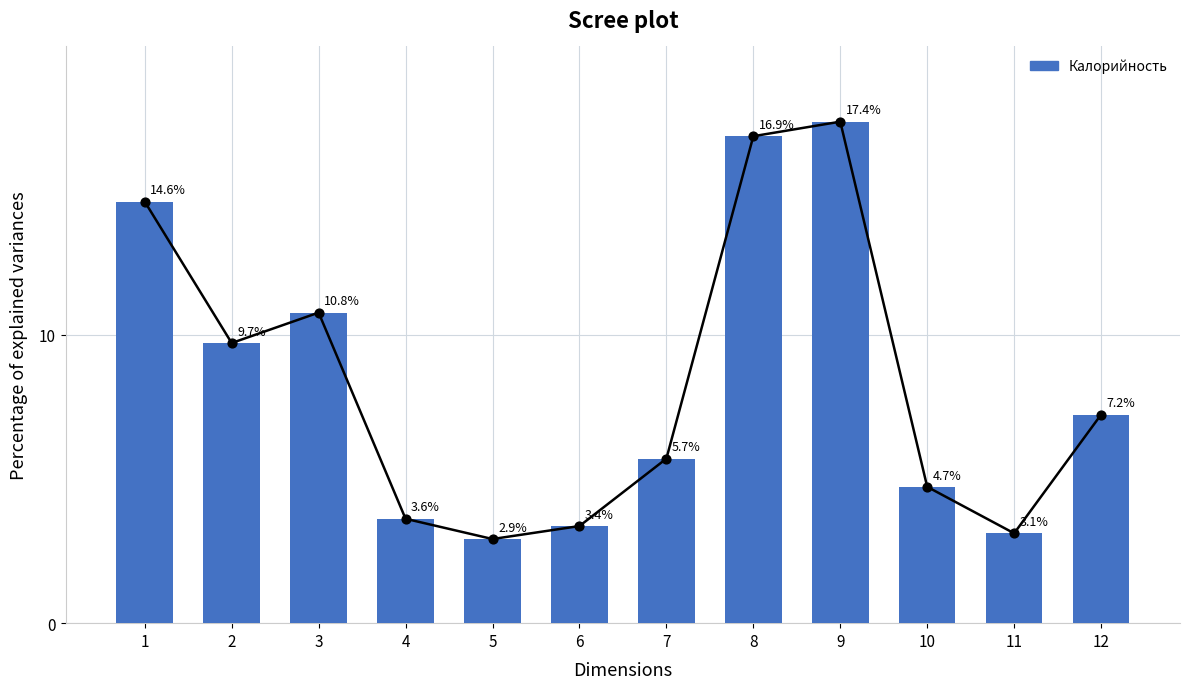

What is the ratio of the value at 4 to the value at 12?

0.5